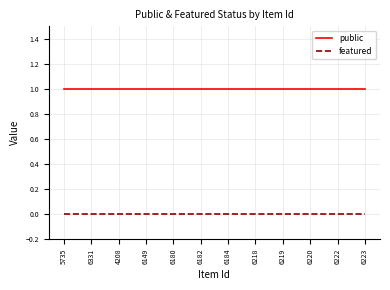

List the series in order of their overall mean, highest first.

public, featured